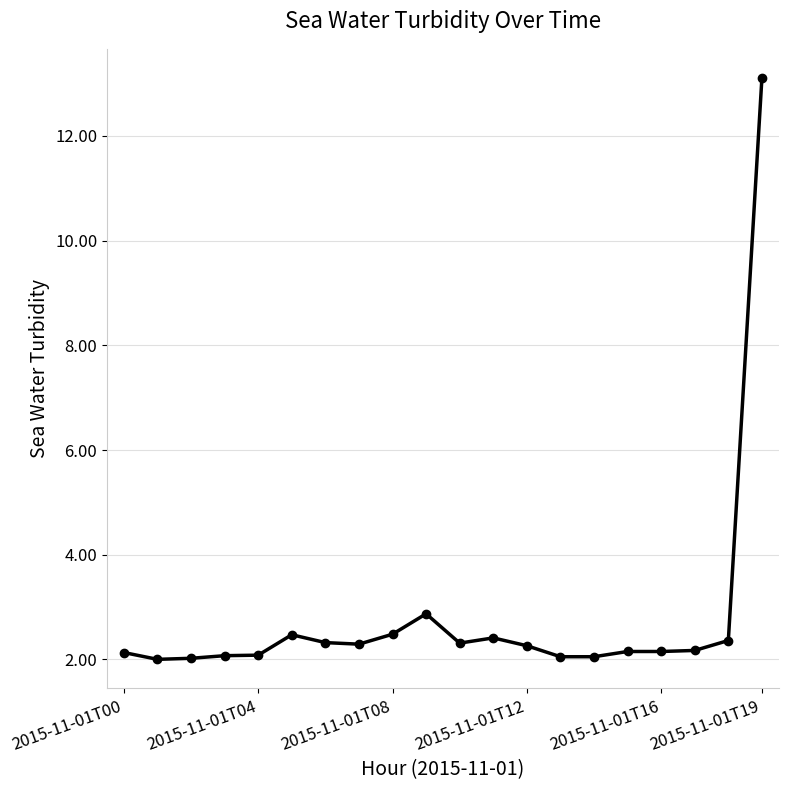

What is the minimum value shown in the chart?

2.0